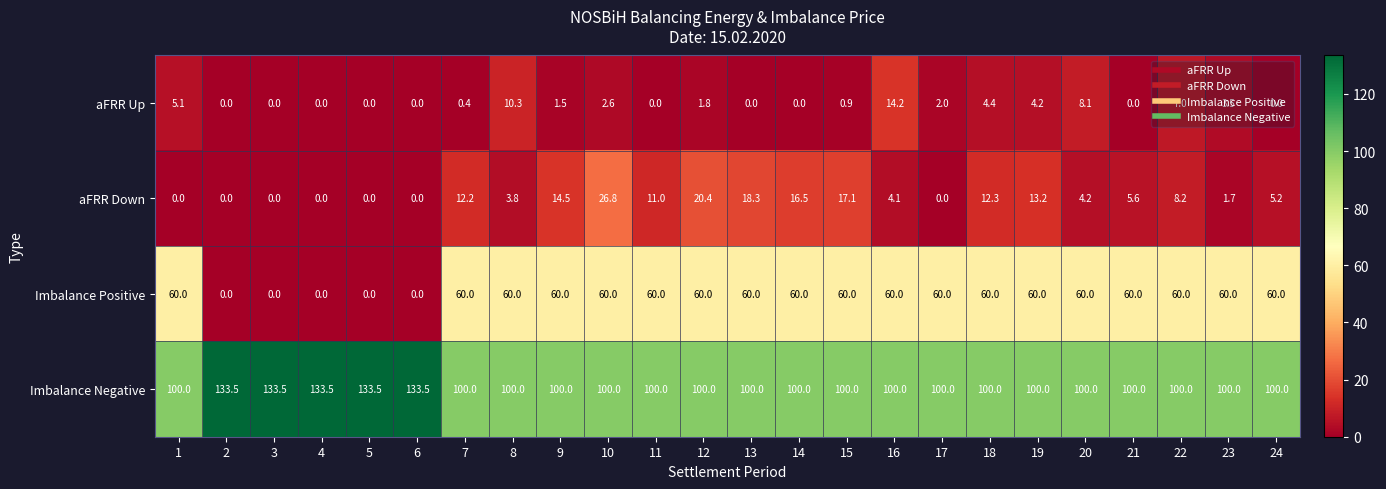

Rank the series by their maximum value, from lowest to highest.

aFRR Up, aFRR Down, Imbalance Positive, Imbalance Negative